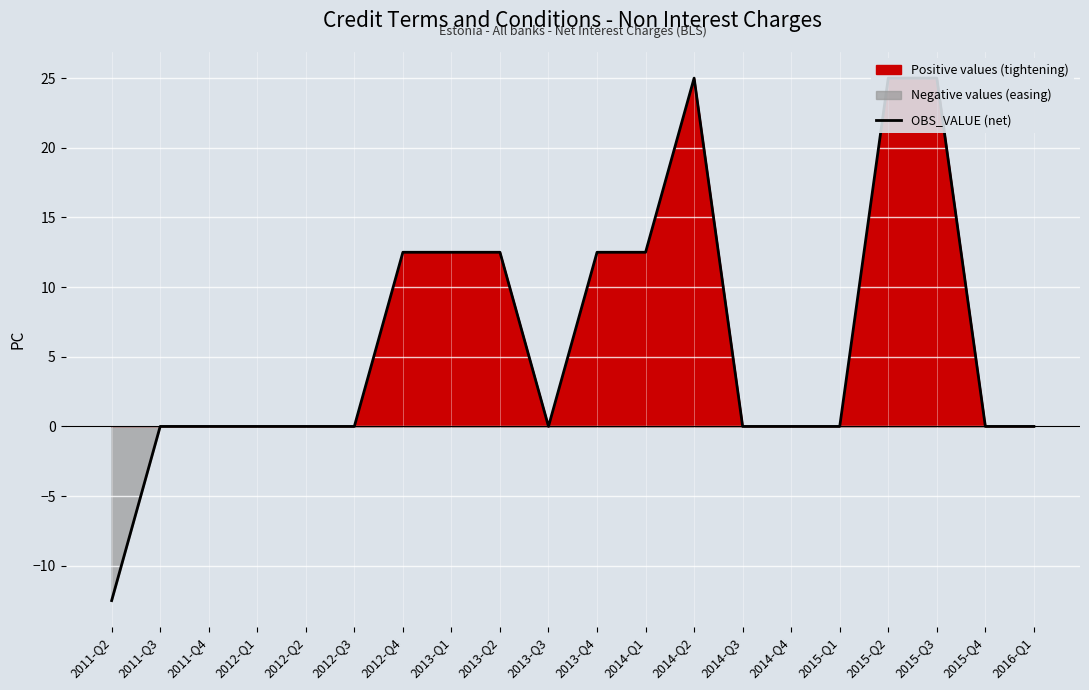

What is the value of the 18th point from the left?

25.0